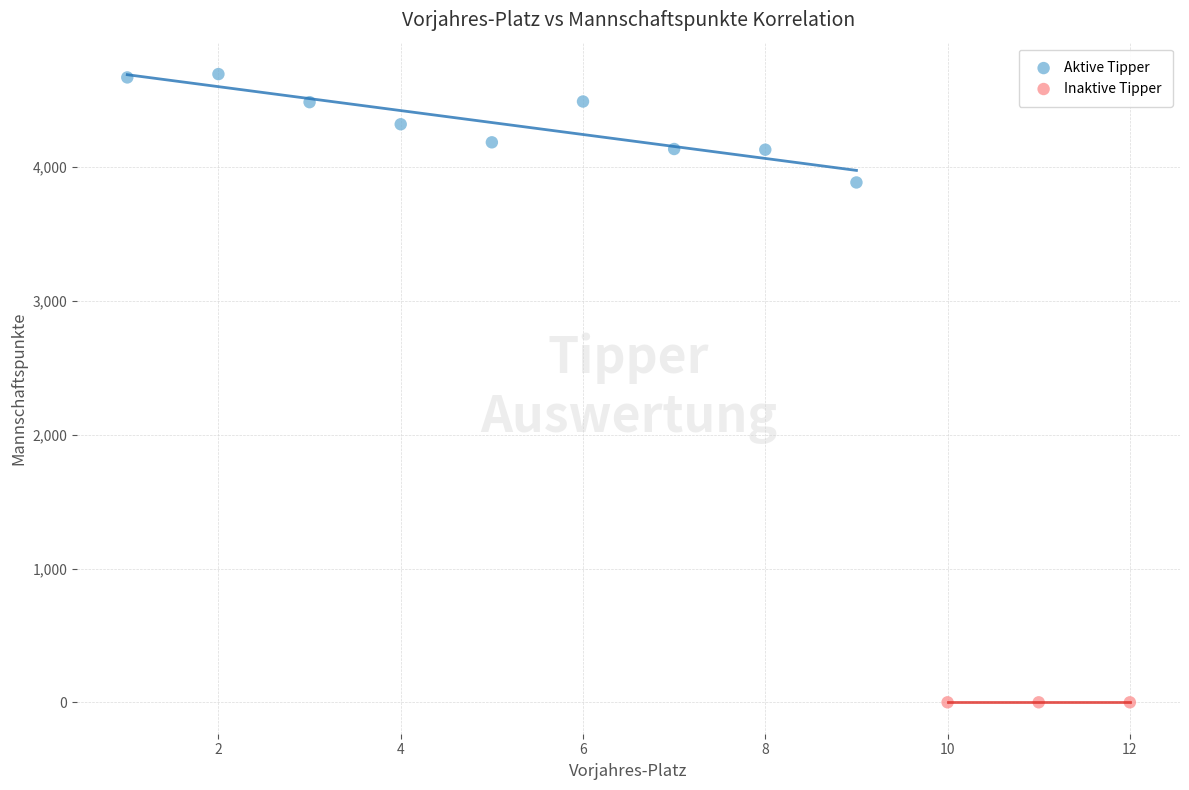

Which series contains the highest Y value?

Aktive Tipper